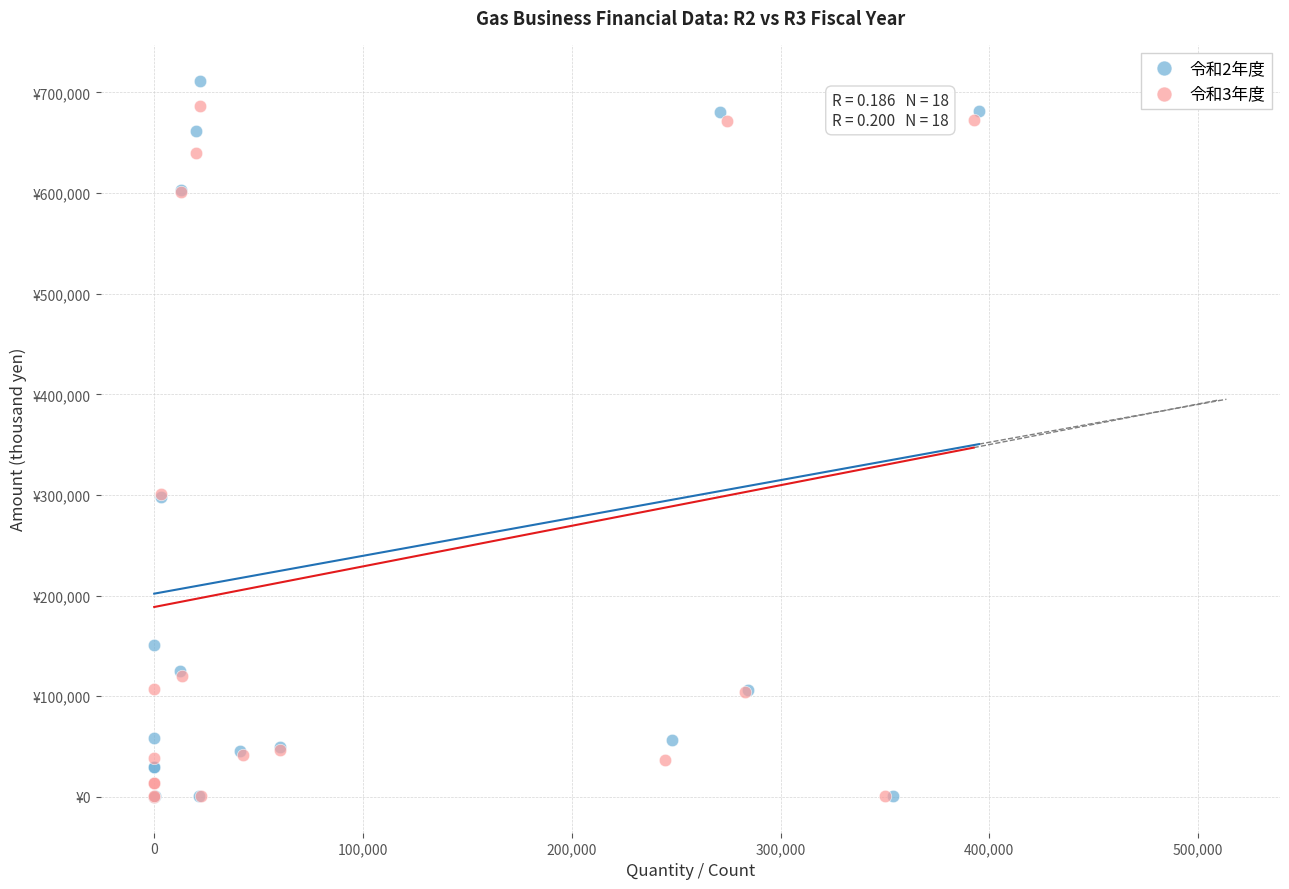

Which series contains the highest Y value?

令和2年度